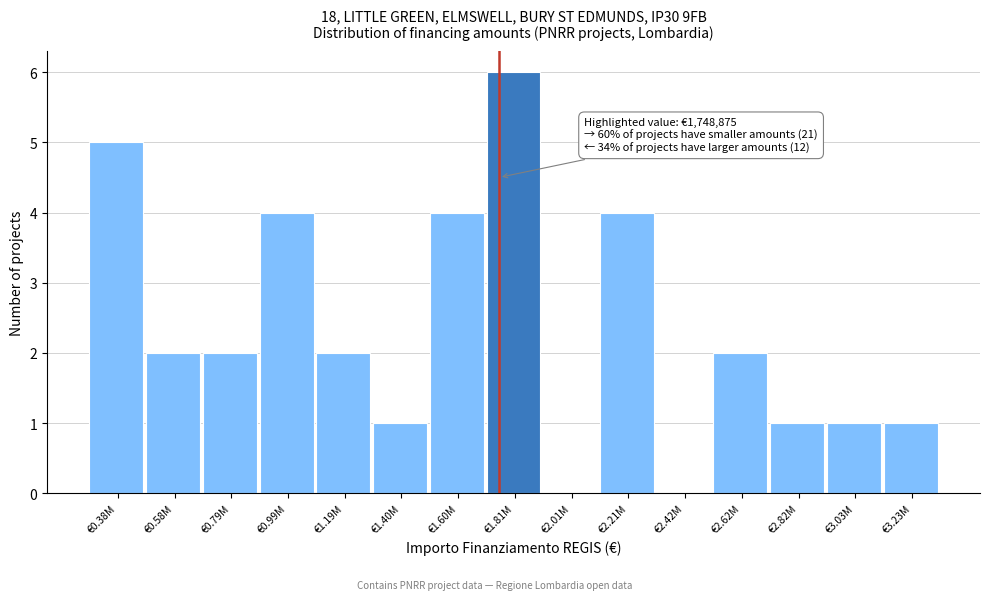

Reading right to left, transcribe all the data shown in this chart.

€3.23M=1	€3.03M=1	€2.82M=1	€2.62M=2	€2.42M=0	€2.21M=4	€2.01M=0	€1.81M=6	€1.60M=4	€1.40M=1	€1.19M=2	€0.99M=4	€0.79M=2	€0.58M=2	€0.38M=5